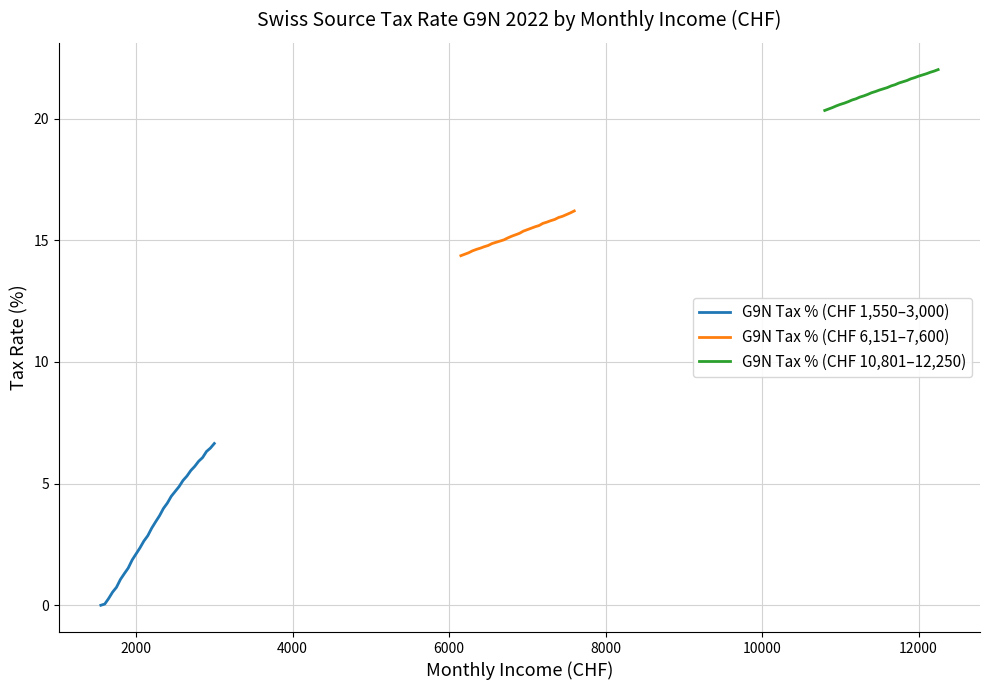

True or false: G9N Tax % (CHF 1,550–3,000) and G9N Tax % (CHF 6,151–7,600) cross at least once.

False